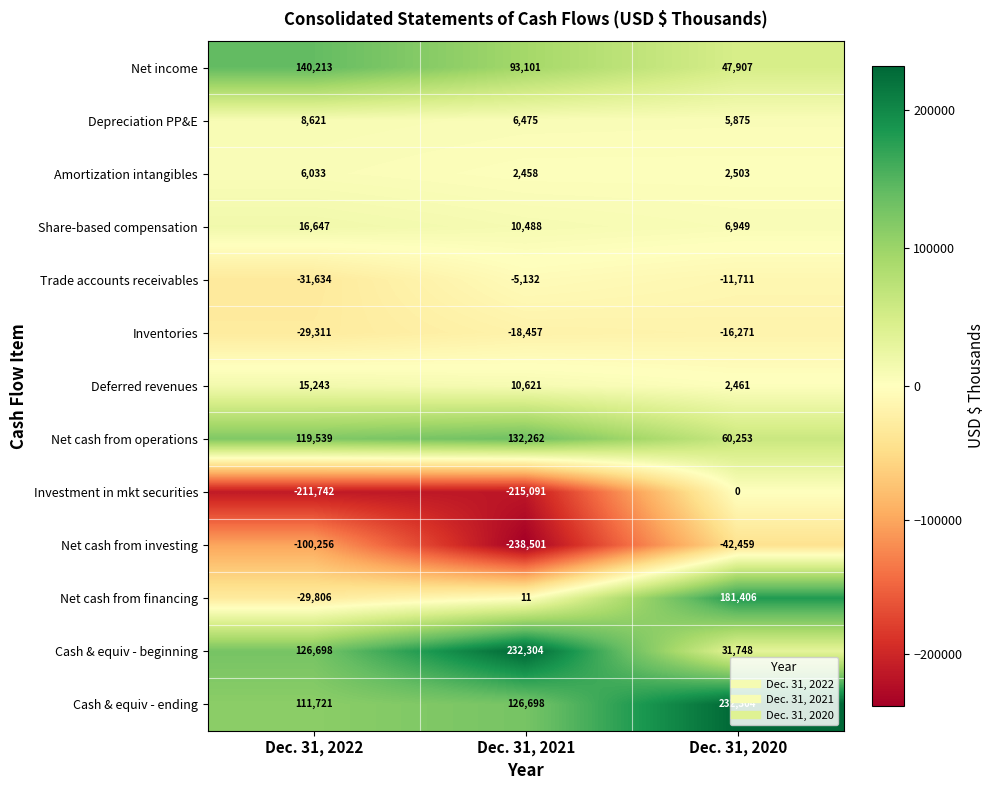

True or false: Investment in mkt securities has a value of 0 at Dec. 31, 2020.

True